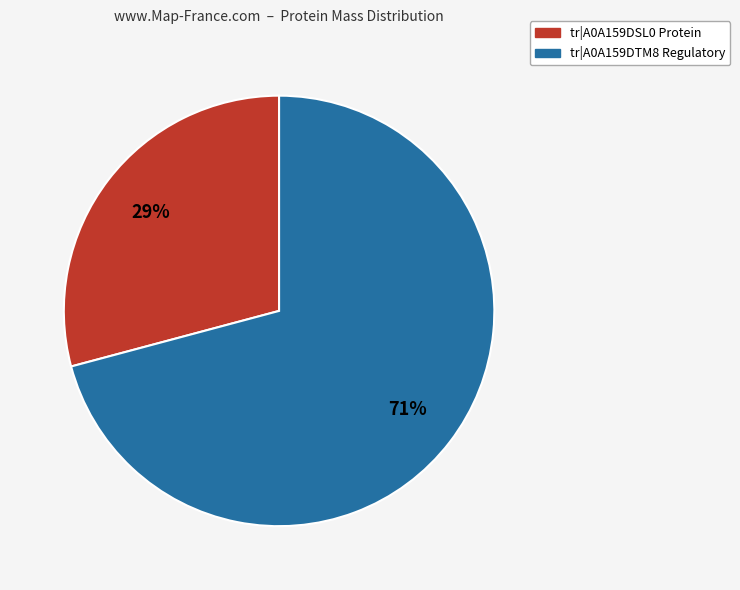

Which category has the smallest portion of the pie?

tr|A0A159DSL0 Protein